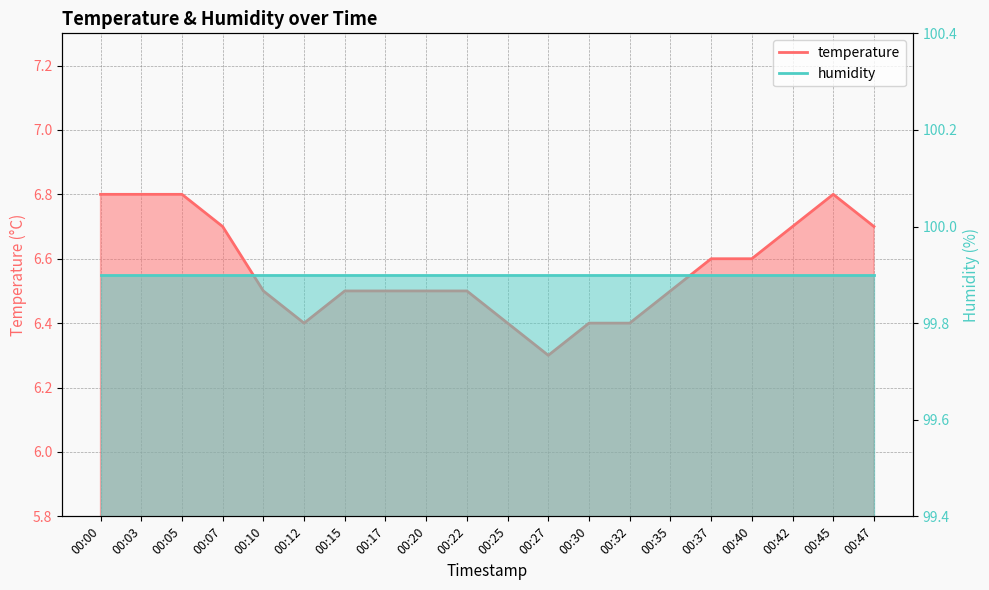

True or false: the data shows 6.3 at 00:27.

True